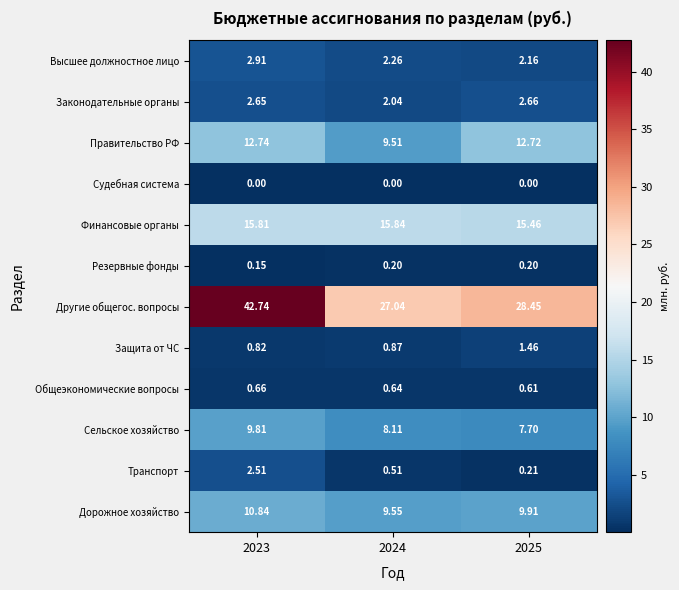

Which series has the widest spread of values?

Другие общегос. вопросы